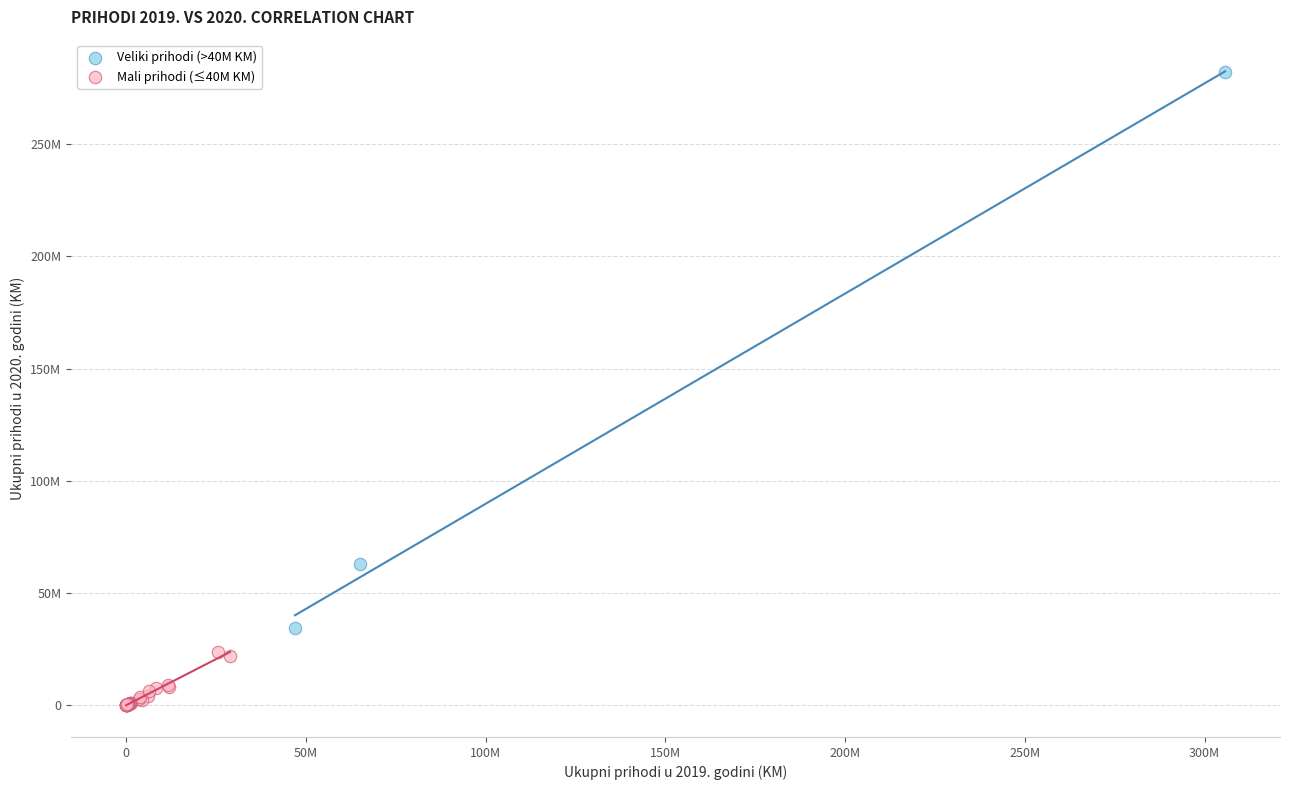

Which series reaches the maximum Y coordinate?

Veliki prihodi (>40M KM)